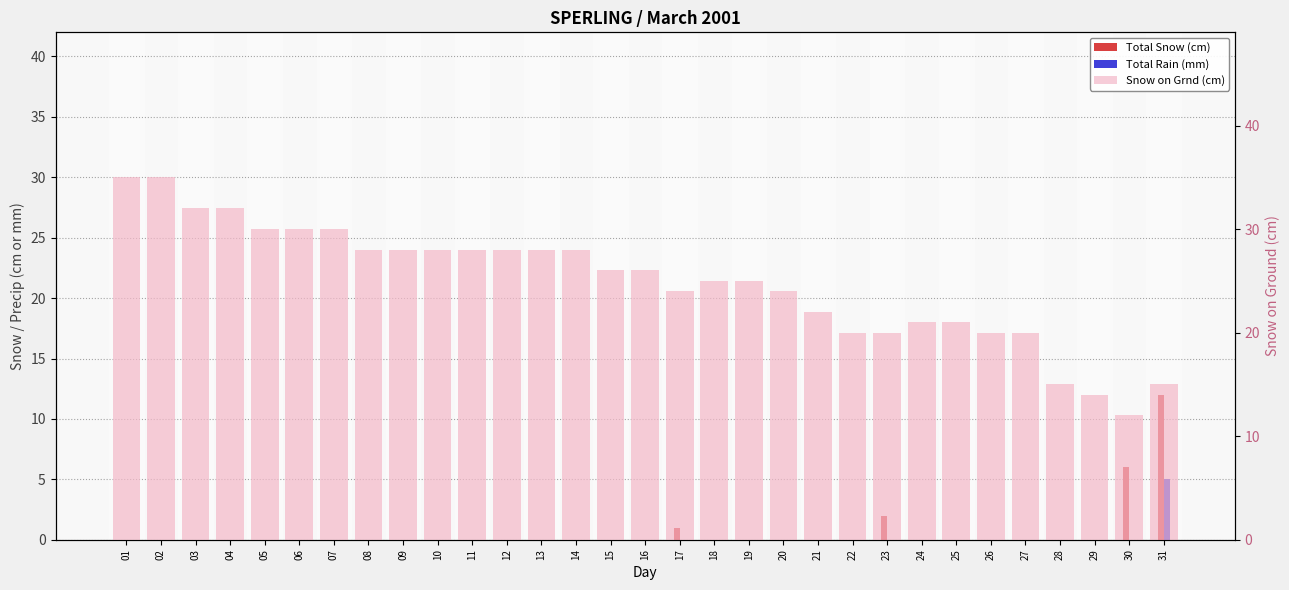

At 31, list the series in order from largest to smallest.

Snow on Grnd (cm), Total Snow (cm), Total Rain (mm)